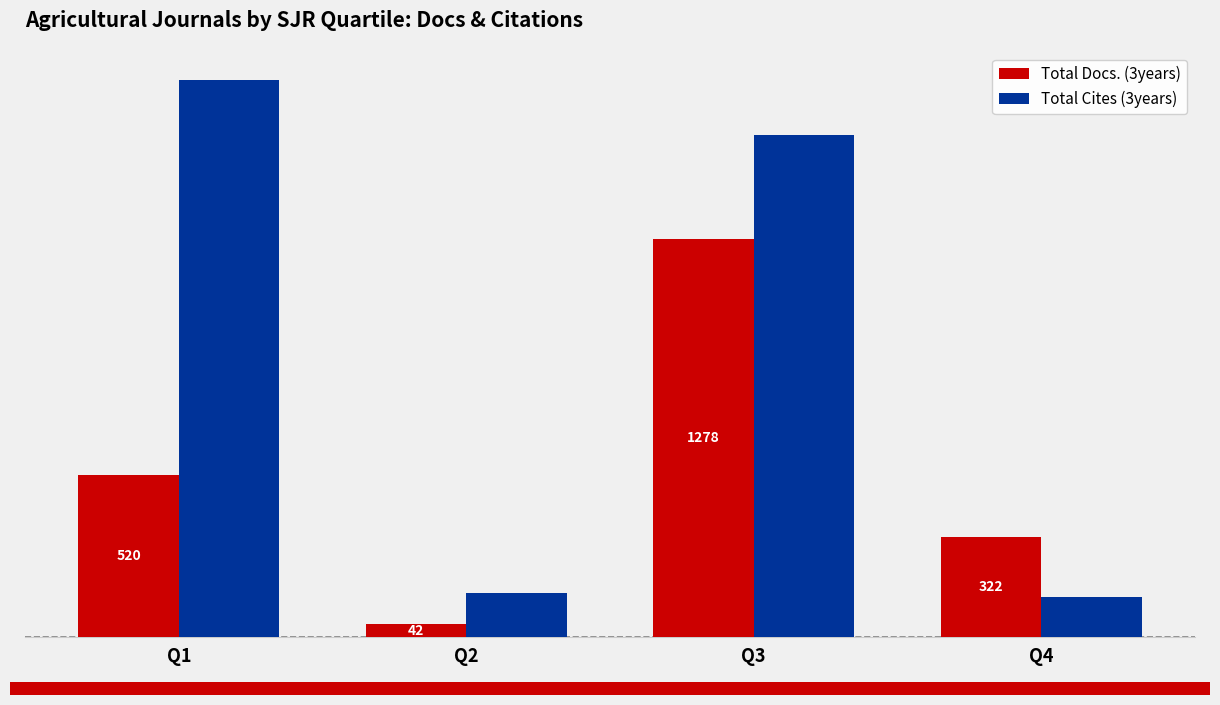

Where is Total Cites (3years) nearest to the value 957?

Q3